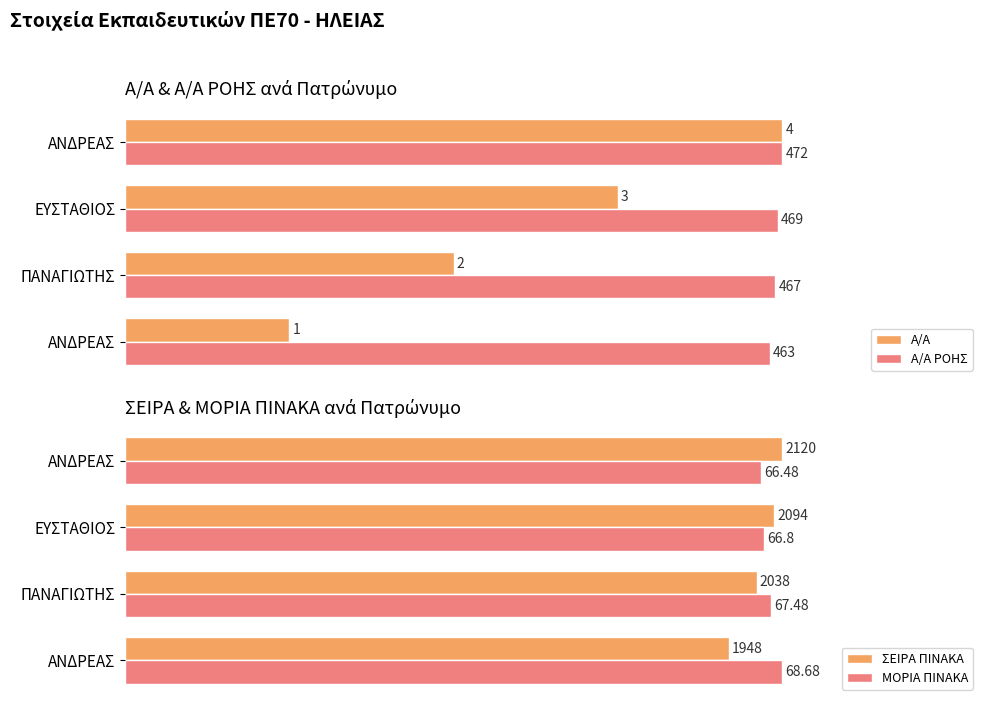

How many distinct data groups are displayed?

4